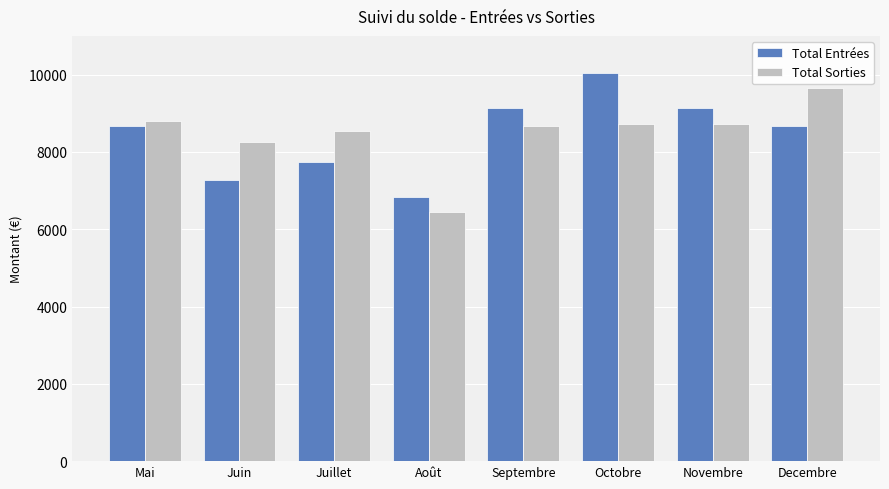

List the series in order of their peak value, highest first.

Total Entrées, Total Sorties